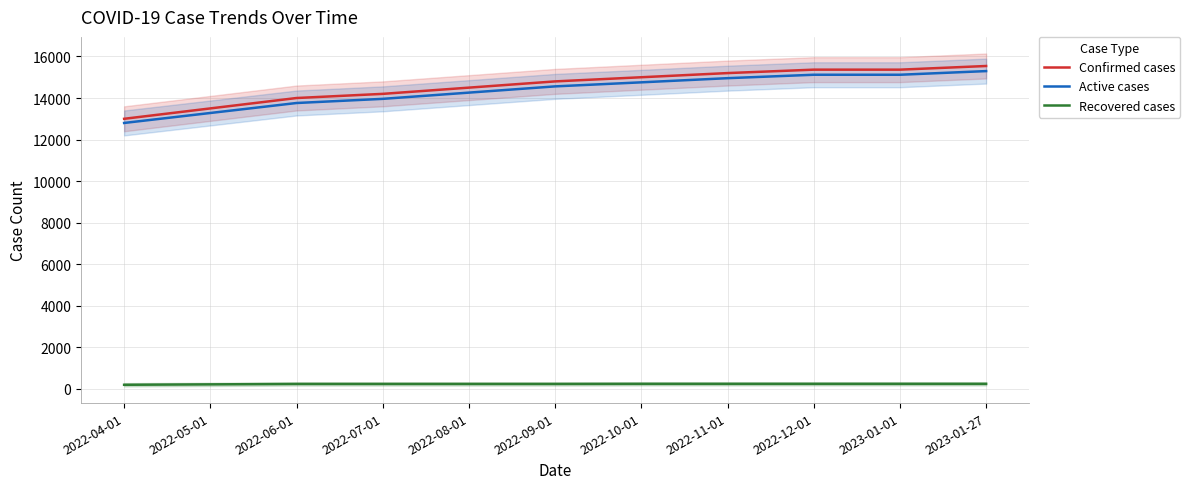

Which category has the highest value across all series?

2023-01-27